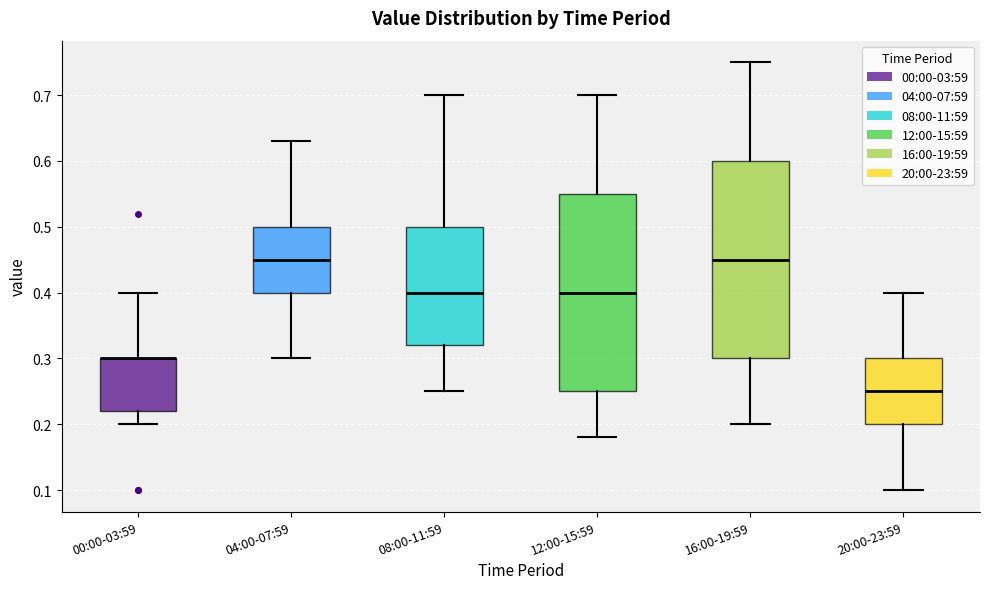

Reading left to right, read every box against the y-axis: the position of its median line, the range the box covers, and the ends of its whiskers. The values are not printed on the chart, so give them approximately, as read against the axis.

00:00-03:59: median 0.30 (drawn on the box's upper edge), box 0.22 to 0.30, whiskers 0.20 to 0.40
04:00-07:59: median 0.45, box 0.40 to 0.50, whiskers 0.30 to 0.63
08:00-11:59: median 0.40, box 0.32 to 0.50, whiskers 0.25 to 0.70
12:00-15:59: median 0.40, box 0.25 to 0.55, whiskers 0.18 to 0.70
16:00-19:59: median 0.45, box 0.30 to 0.60, whiskers 0.20 to 0.75
20:00-23:59: median 0.25, box 0.20 to 0.30, whiskers 0.10 to 0.40